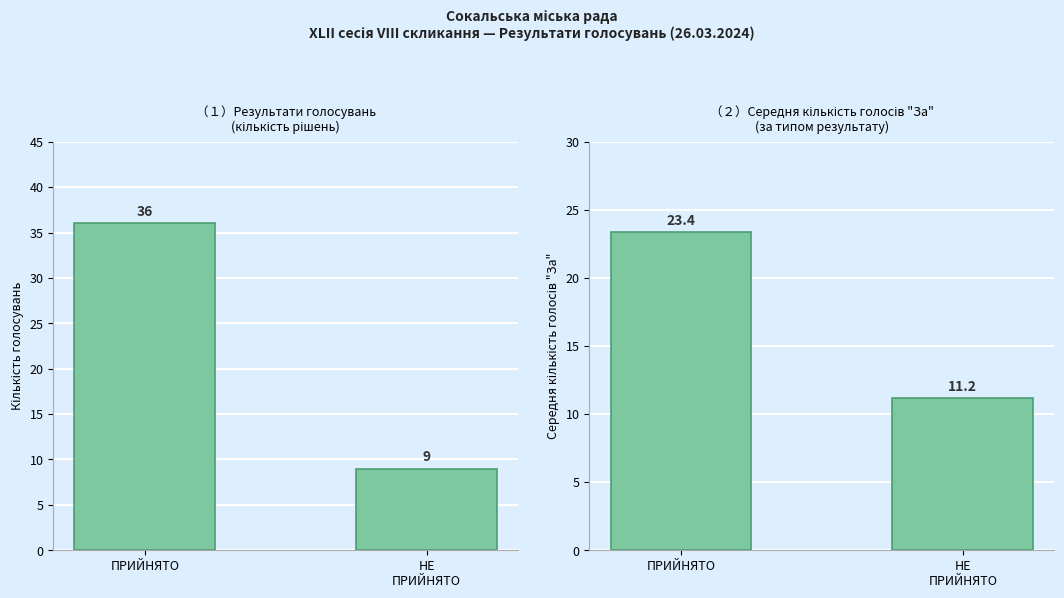

What is the sum of the Кількість голосувань values at НЕ
ПРИЙНЯТО and ПРИЙНЯТО?

45.0